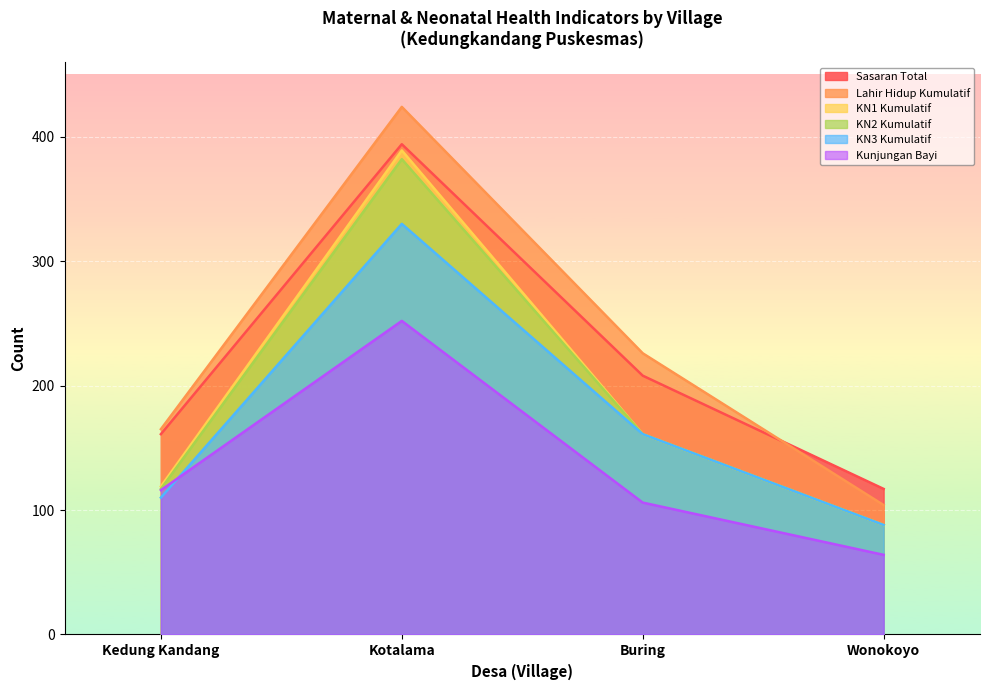

True or false: Kunjungan Bayi has a value of 252 at Kotalama.

True